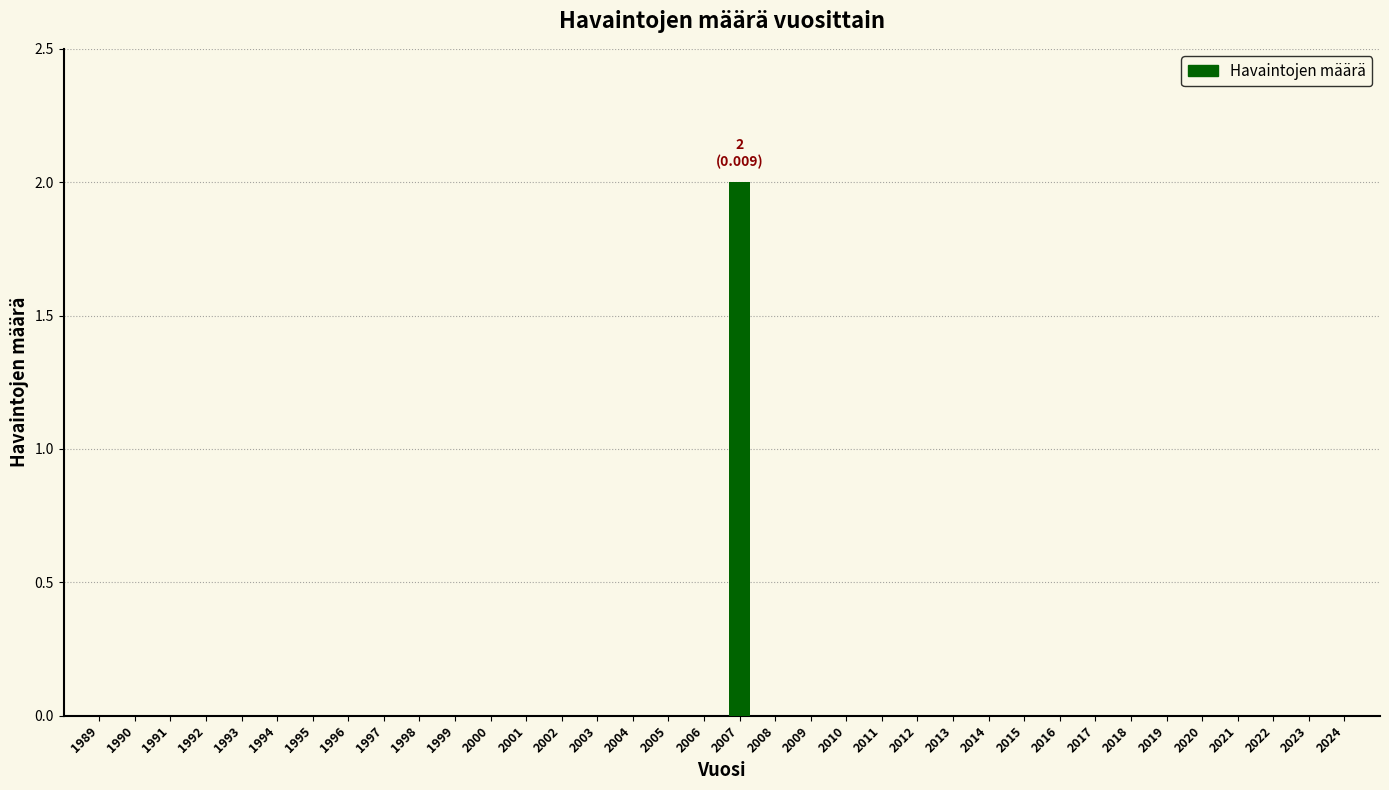

At which category does the chart reach its peak across all series?

2007